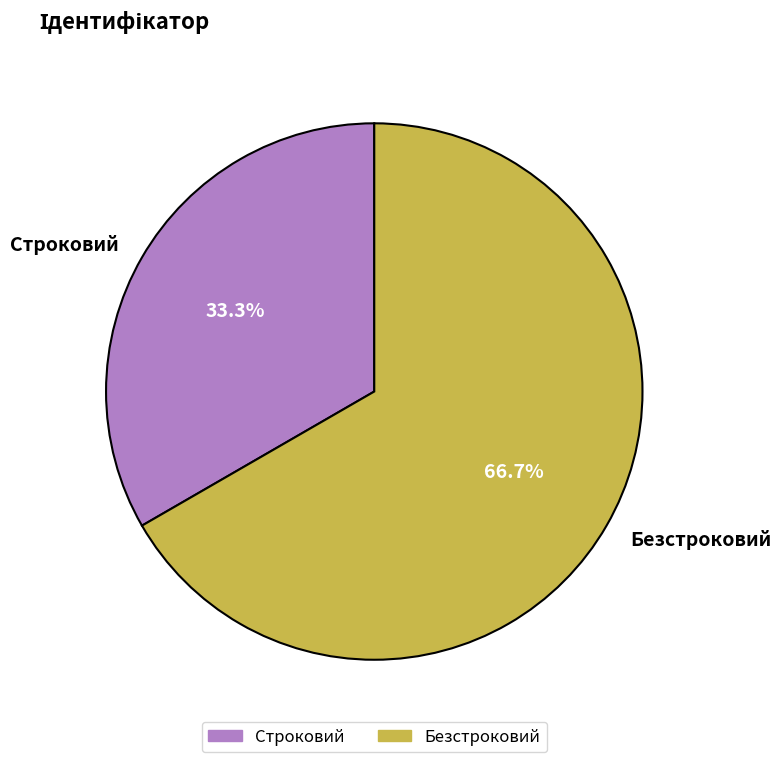

How many segments does this pie chart have?

2